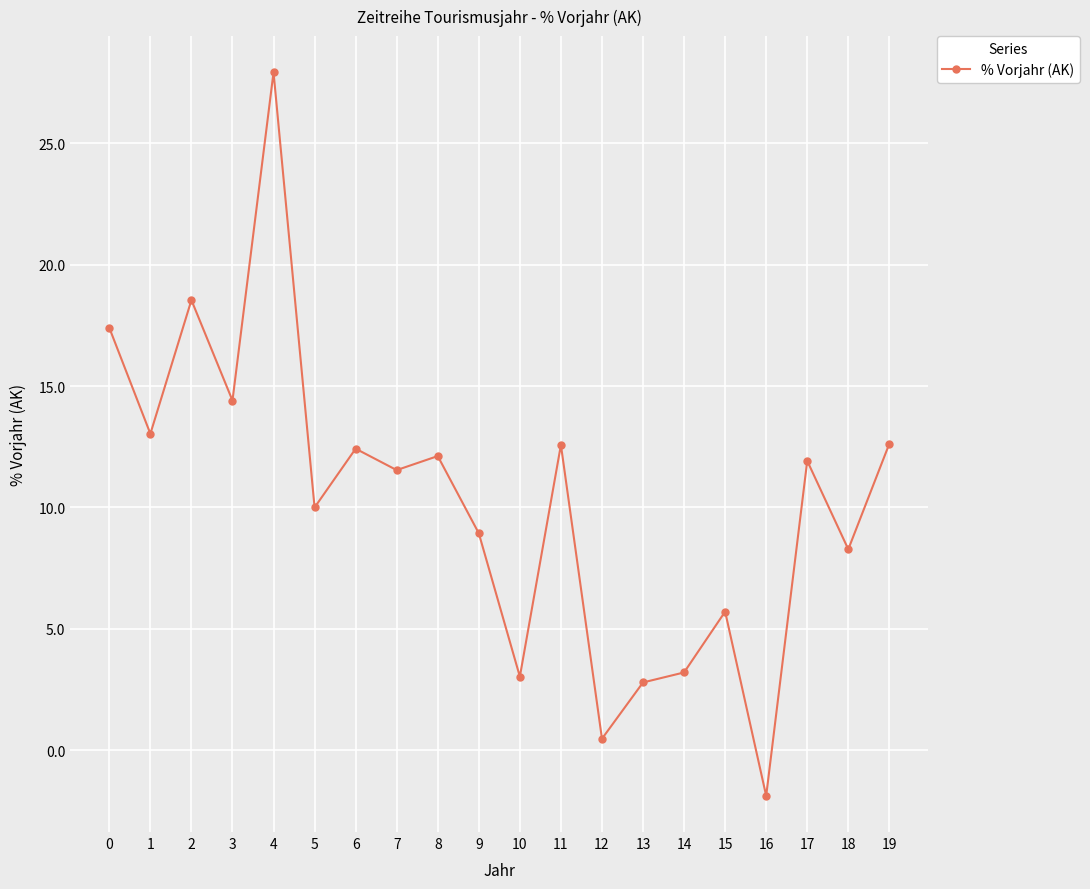

At which category does the data reach its first local peak?

2